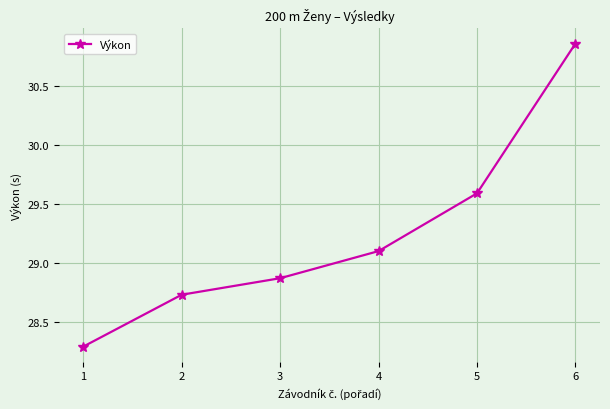

What is the minimum value shown in the chart?

28.3